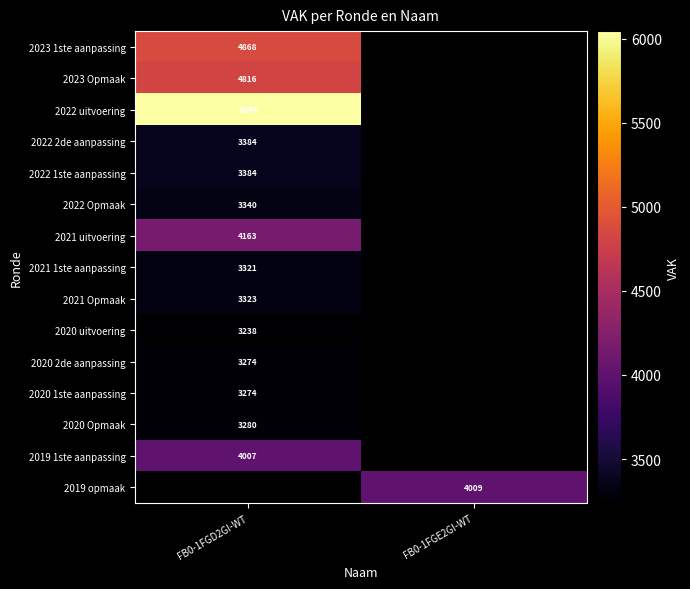

Is it true that 2021 Opmaak equals 4943 at FB0-1FGD2GI-WT?

False